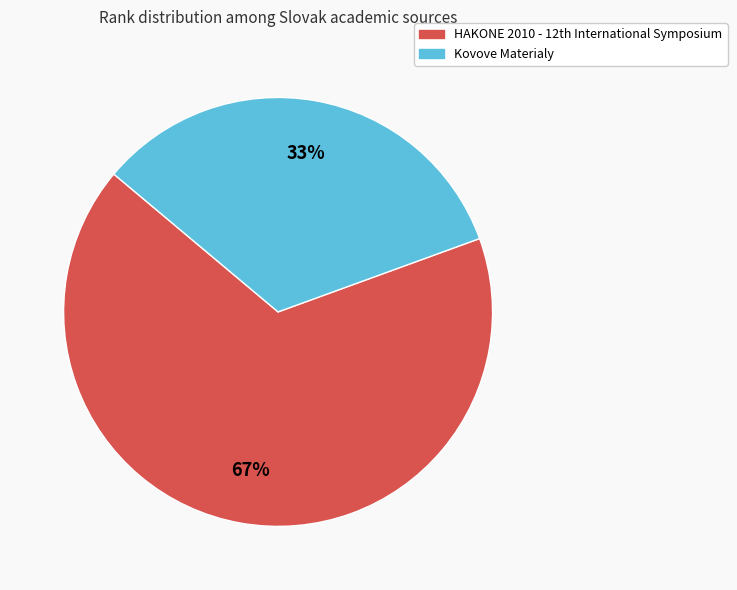

Which slice is the largest?

HAKONE 2010 - 12th International Symposium